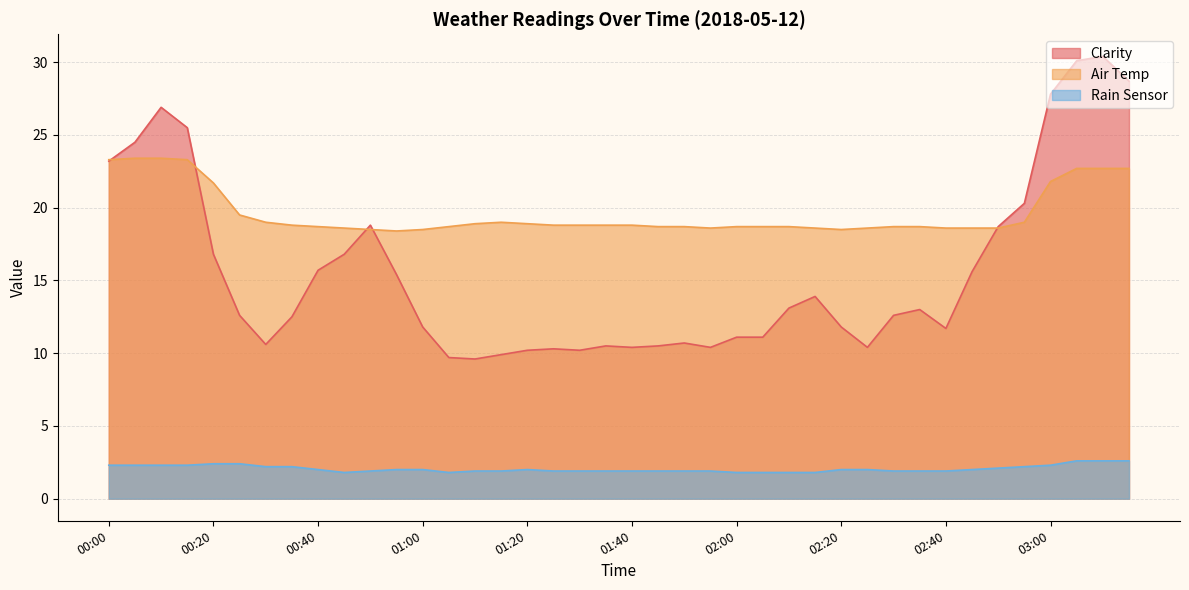

What is the sum of the Air Temp values at 00:10 and 00:15?

46.7